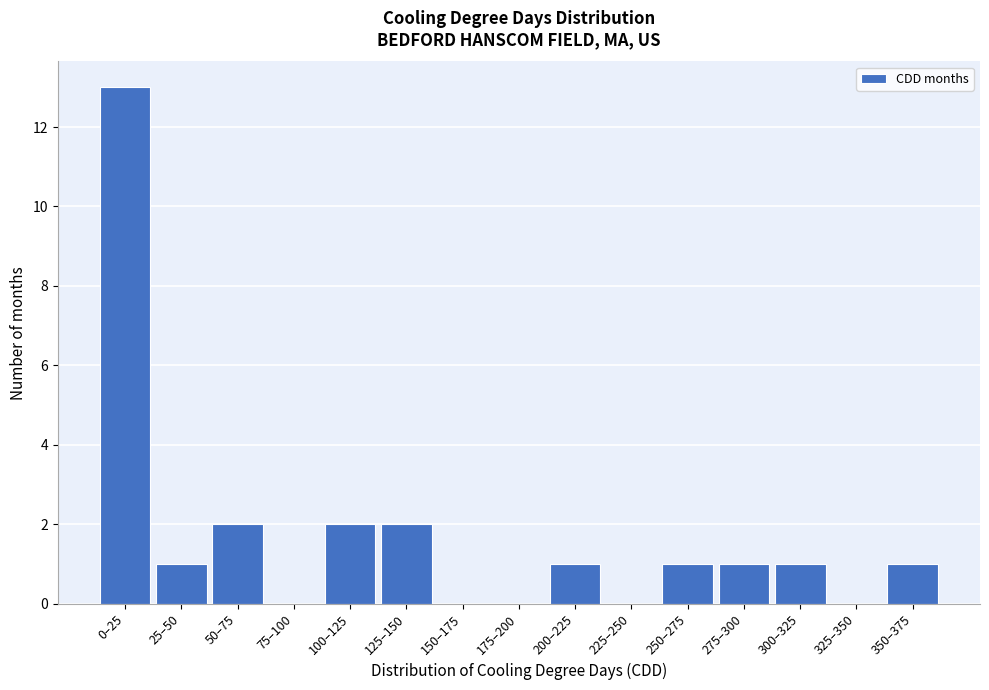

Reading left to right, extract all data points from this chart.

0–25=13	25–50=1	50–75=2	75–100=0	100–125=2	125–150=2	150–175=0	175–200=0	200–225=1	225–250=0	250–275=1	275–300=1	300–325=1	325–350=0	350–375=1